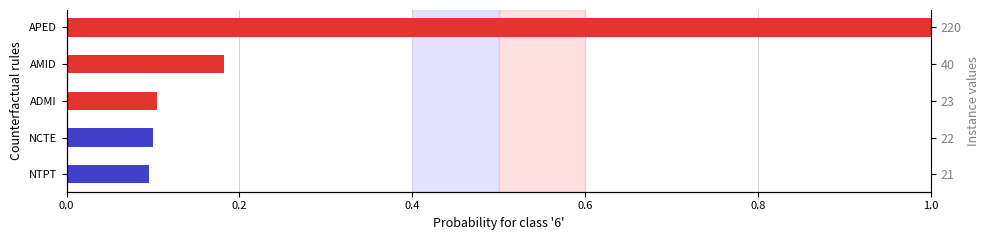

The value at NTPT is 0.1. True or false?

True